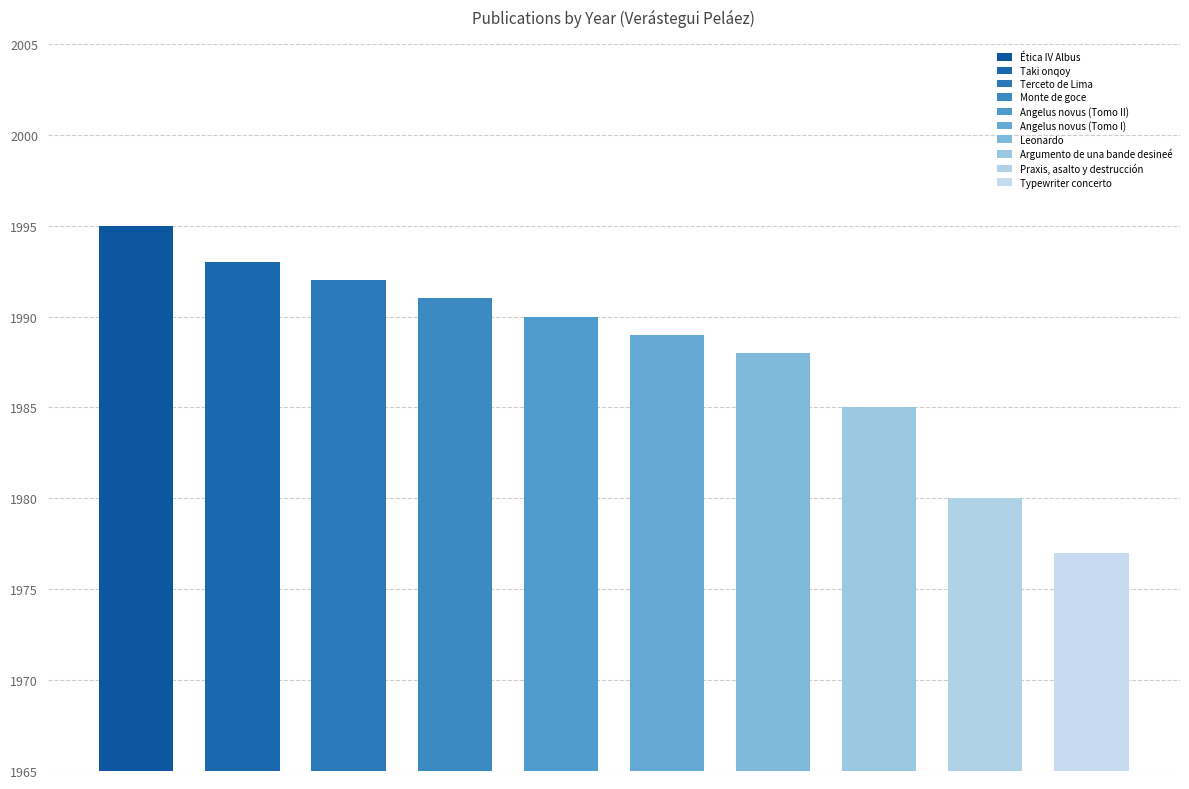

Are the bars horizontal?

No